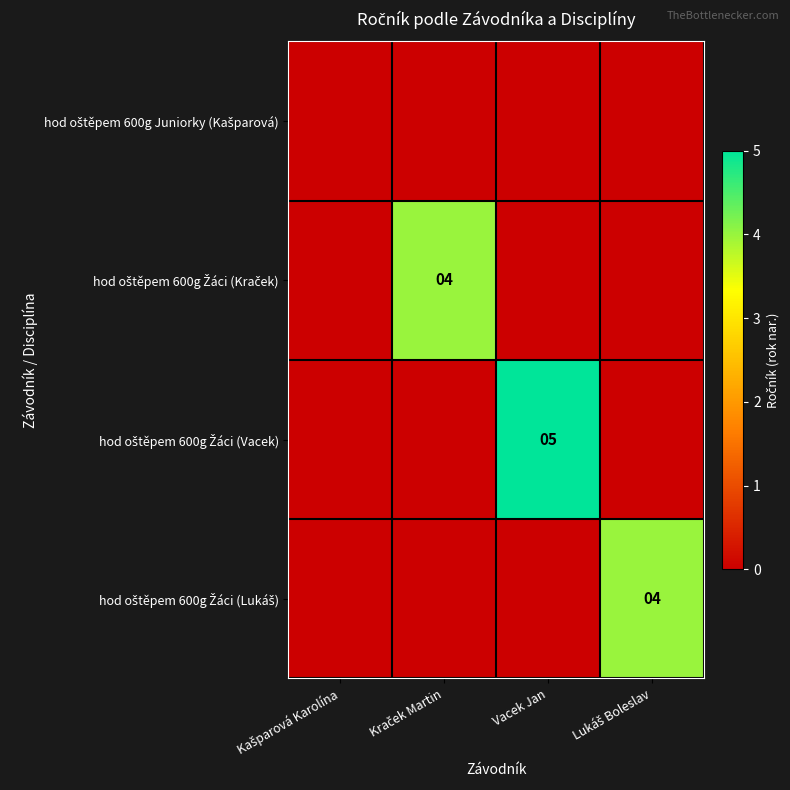

How many positive values does the hod oštěpem 600g Žáci (Lukáš) series have?

1